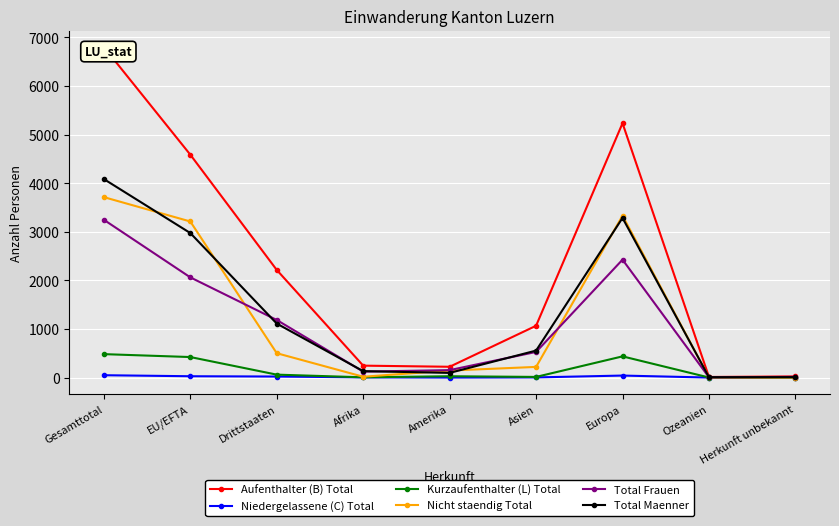

What are all the series names shown in the legend?

Aufenthalter (B) Total, Niedergelassene (C) Total, Kurzaufenthalter (L) Total, Nicht staendig Total, Total Frauen, Total Maenner